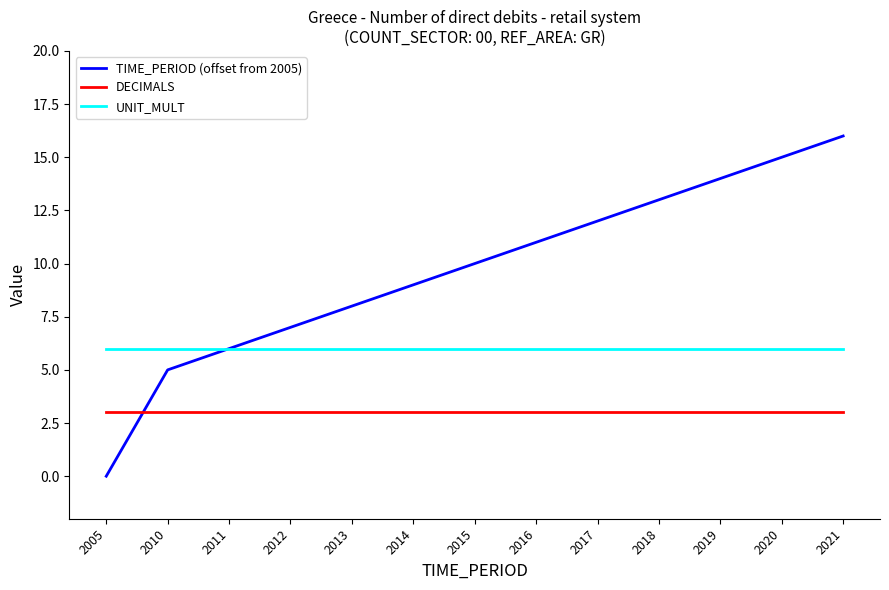

The value of DECIMALS at 2011 is 2. True or false?

False